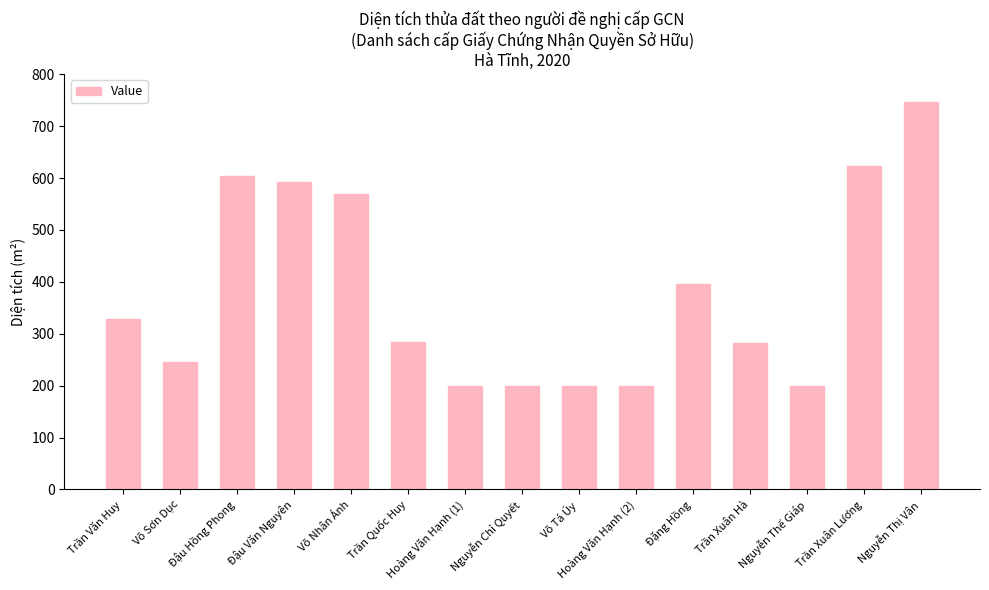

What is the maximum value shown in the chart?

746.3